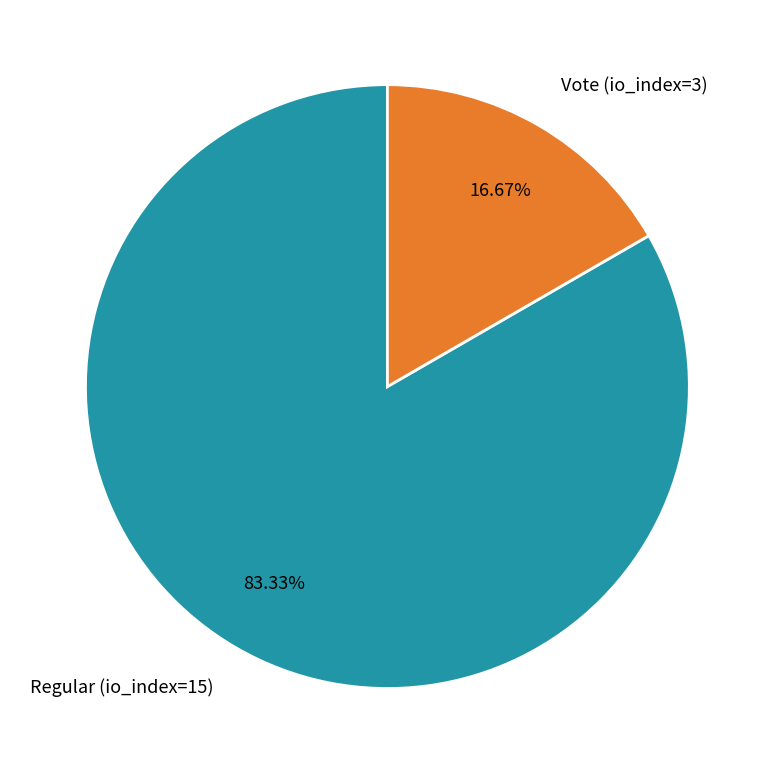

To the nearest percent, what is the combined percentage of Regular (io_index=15) and Vote (io_index=3)?

100%